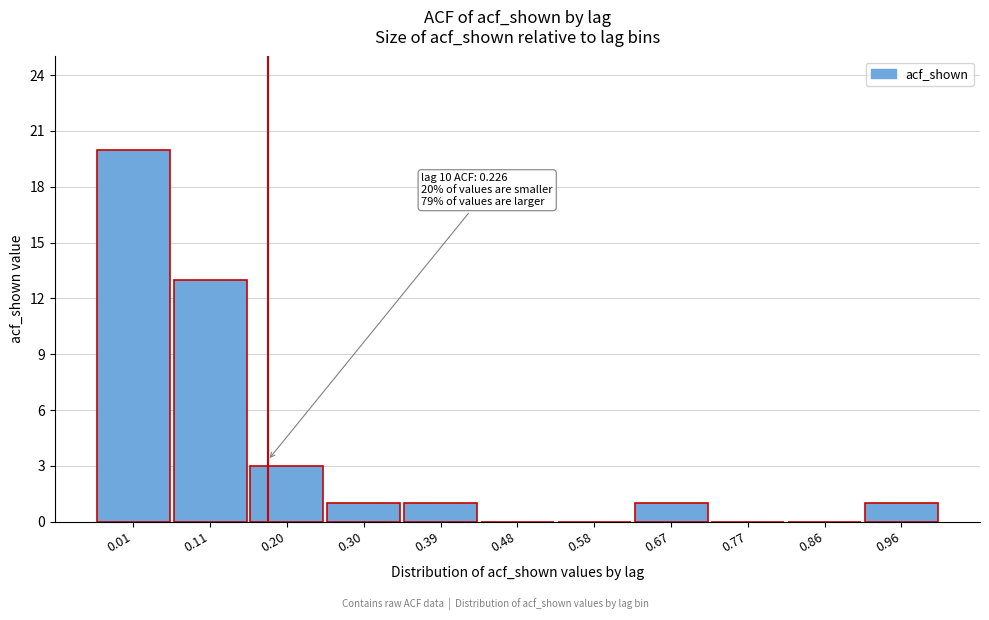

Reading left to right, extract all data points from this chart.

0.01=20	0.11=13	0.20=3	0.30=1	0.39=1	0.48=0	0.58=0	0.67=1	0.77=0	0.86=0	0.96=1